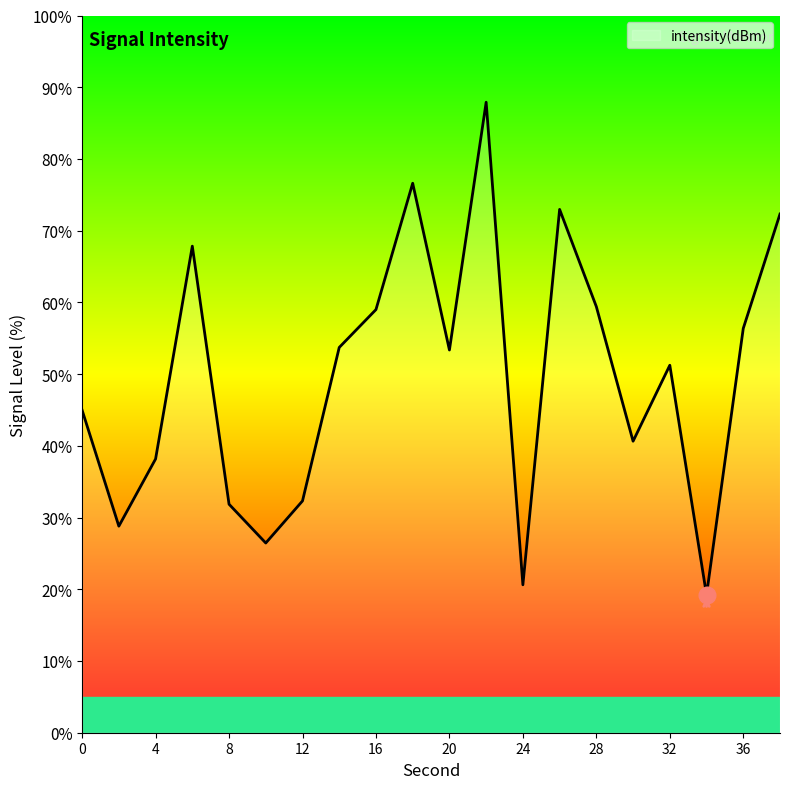

What is the difference between the maximum and minimum values?

68.7